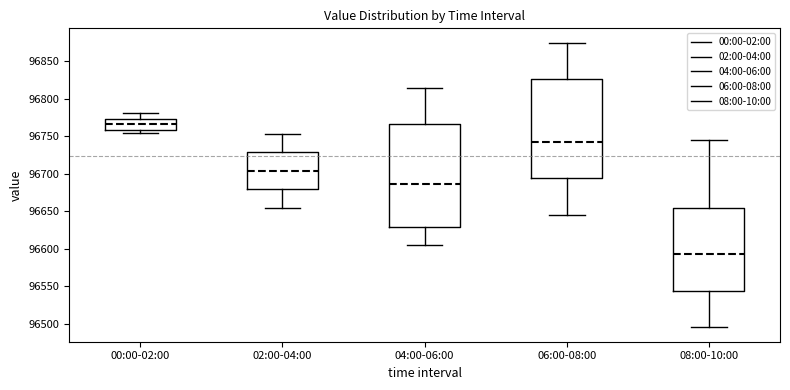

Reading left to right, transcribe this box plot: for each box, give where its median line is, the range the box spans, and where its two whiskers end, as read against the y-axis. The values are not printed on the chart, so give them approximately, as read against the axis.

00:00-02:00: median 96765, box 96760 to 96775, whiskers 96755 to 96780
02:00-04:00: median 96705, box 96680 to 96730, whiskers 96655 to 96755
04:00-06:00: median 96685, box 96630 to 96765, whiskers 96605 to 96815
06:00-08:00: median 96745, box 96695 to 96825, whiskers 96645 to 96875
08:00-10:00: median 96595, box 96545 to 96655, whiskers 96495 to 96745